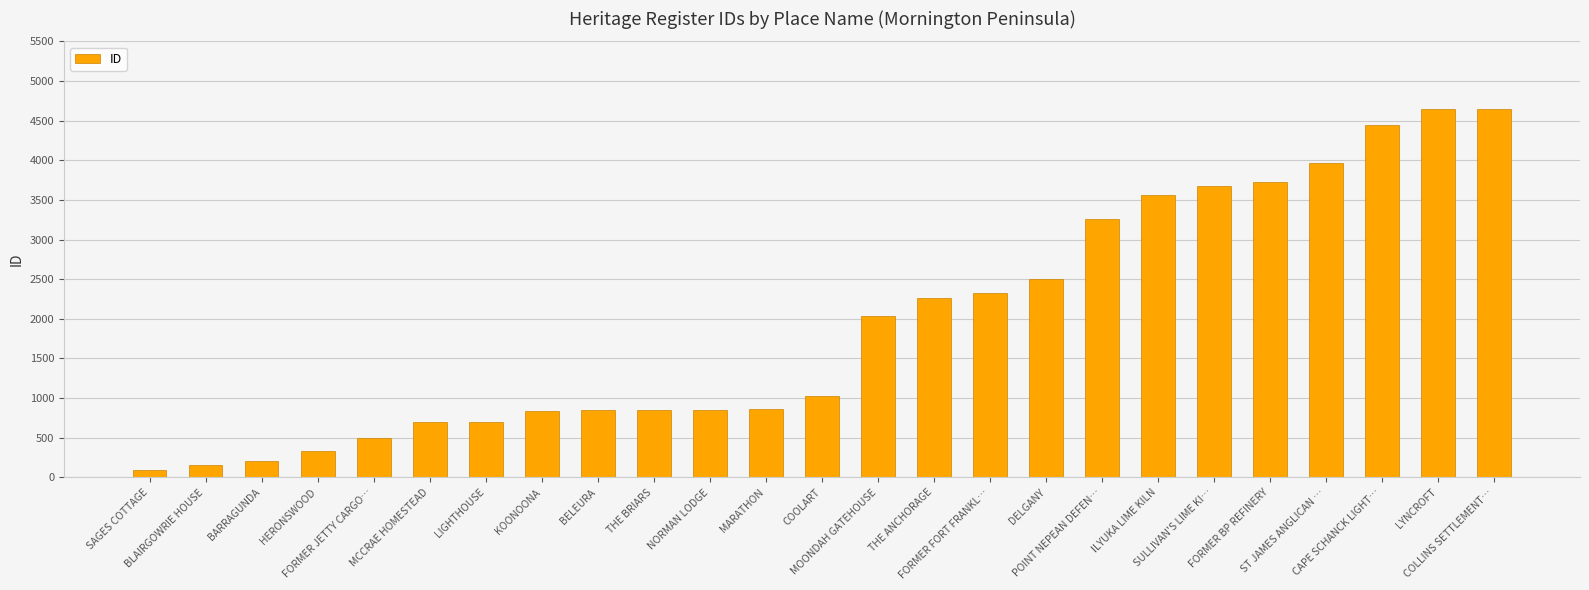

True or false: the data shows 6577 at LYNCROFT.

False